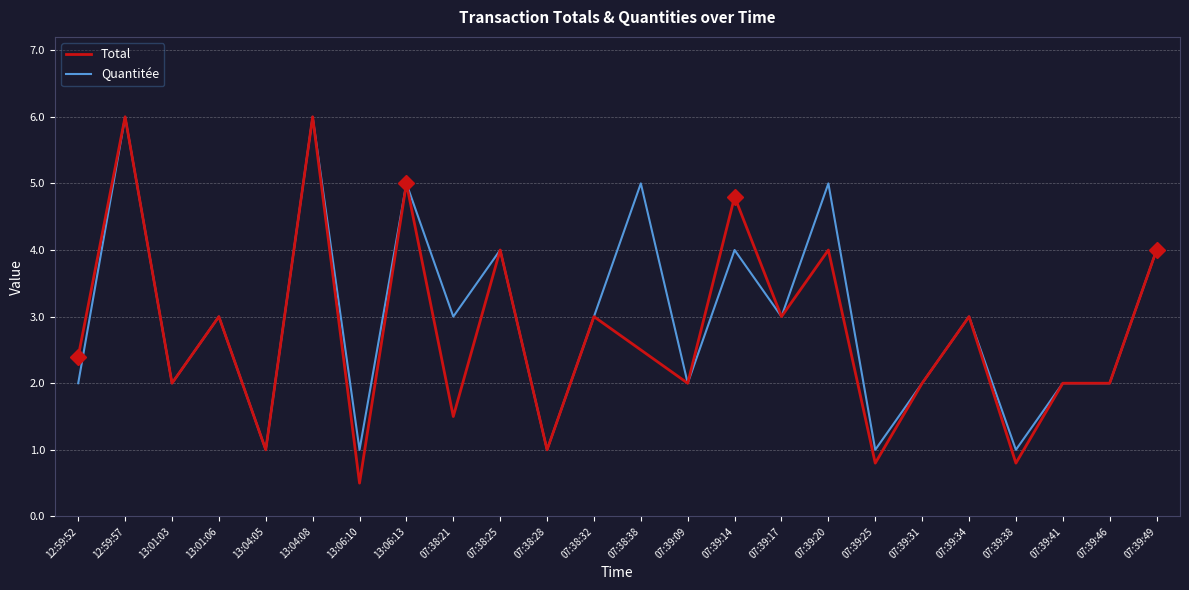

What is the total value across all series at 07:39:09?

4.0